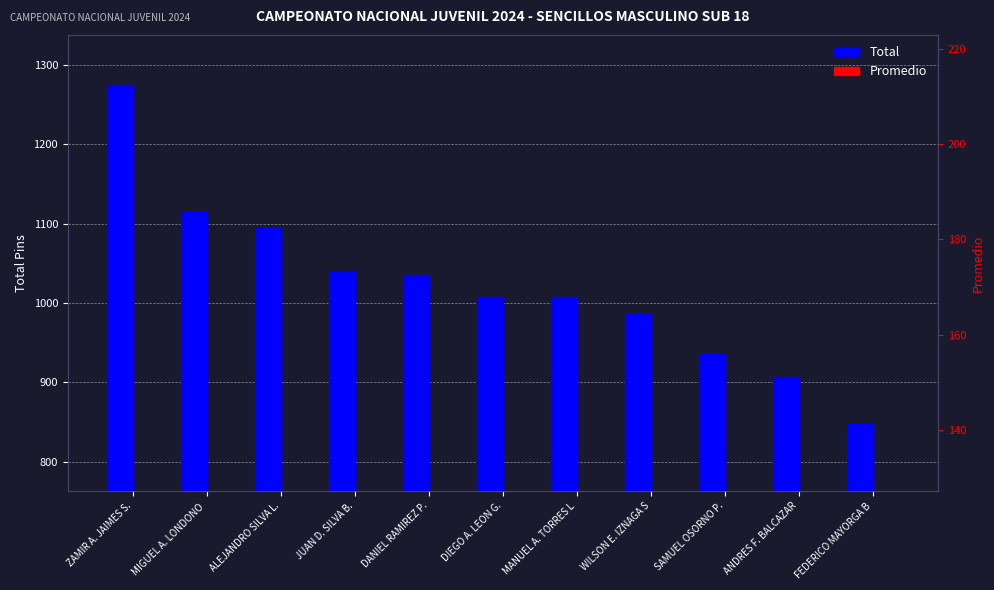

What is the difference between the highest and lowest values at DANIEL RAMIREZ P.?

862.5